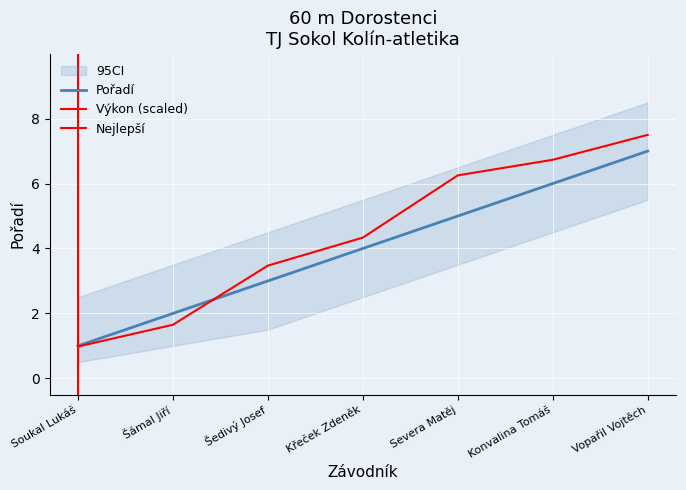

Between Šedivý Josef and Konvalina Tomáš, which series saw the biggest shift?

Výkon